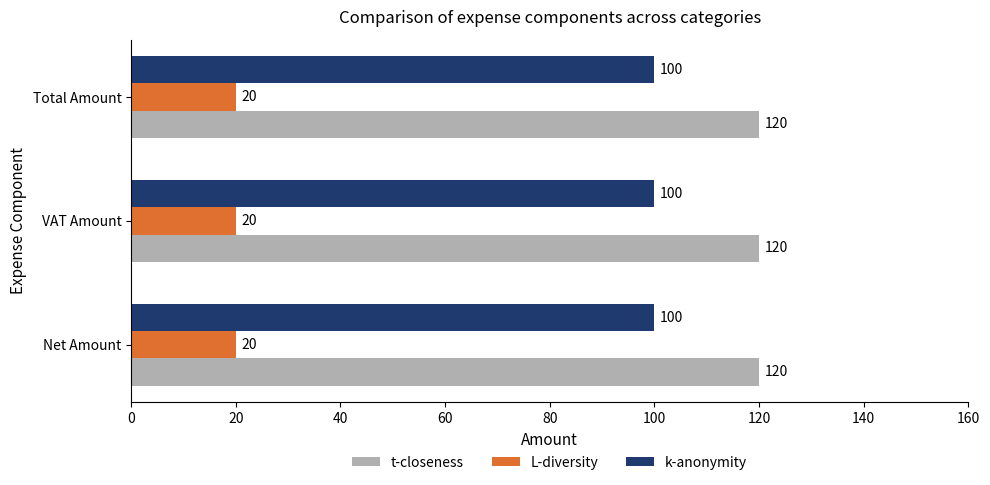

Rank the series at Total Amount from highest to lowest value.

t-closeness, k-anonymity, L-diversity